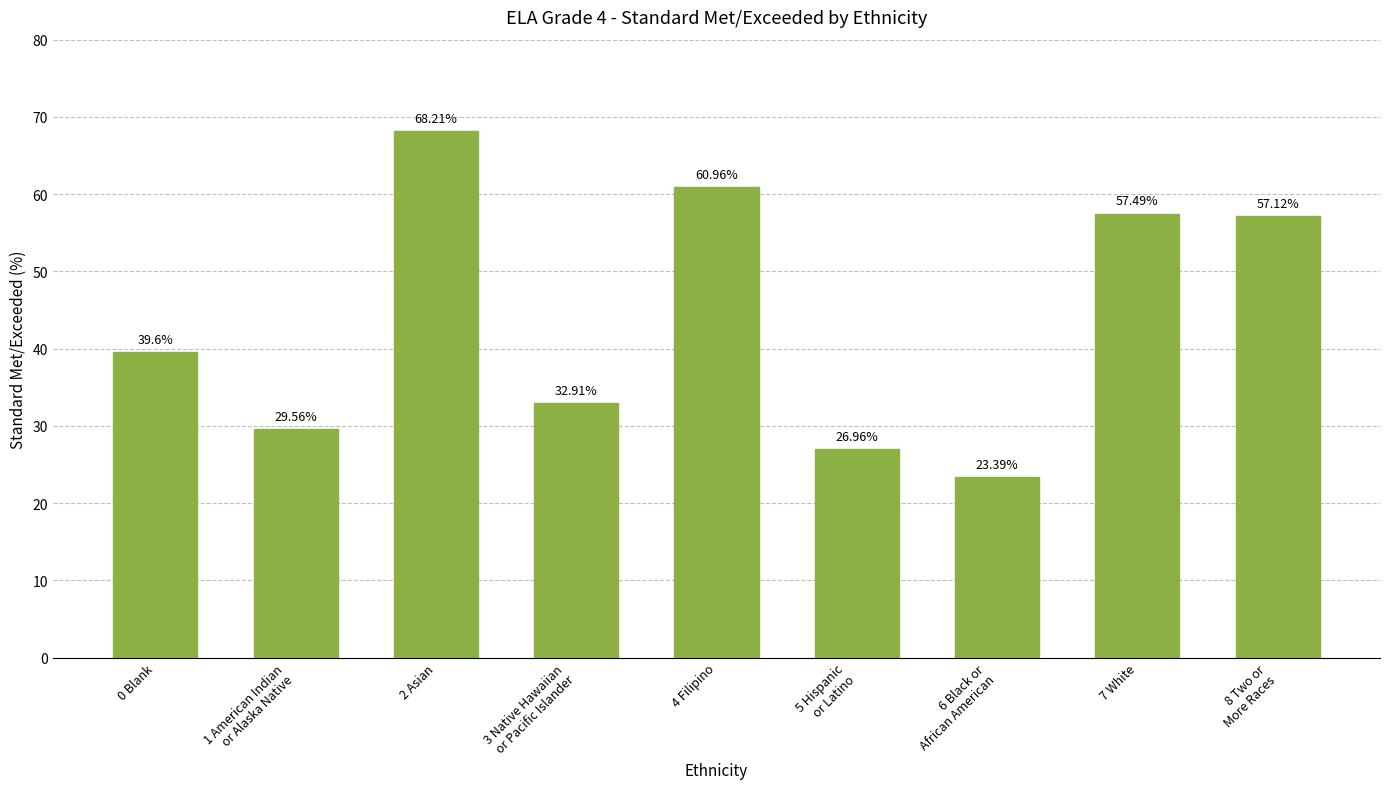

Rank the categories by value from lowest to highest.

6 Black or
African American, 5 Hispanic
or Latino, 1 American Indian
or Alaska Native, 3 Native Hawaiian
or Pacific Islander, 0 Blank, 8 Two or
More Races, 7 White, 4 Filipino, 2 Asian